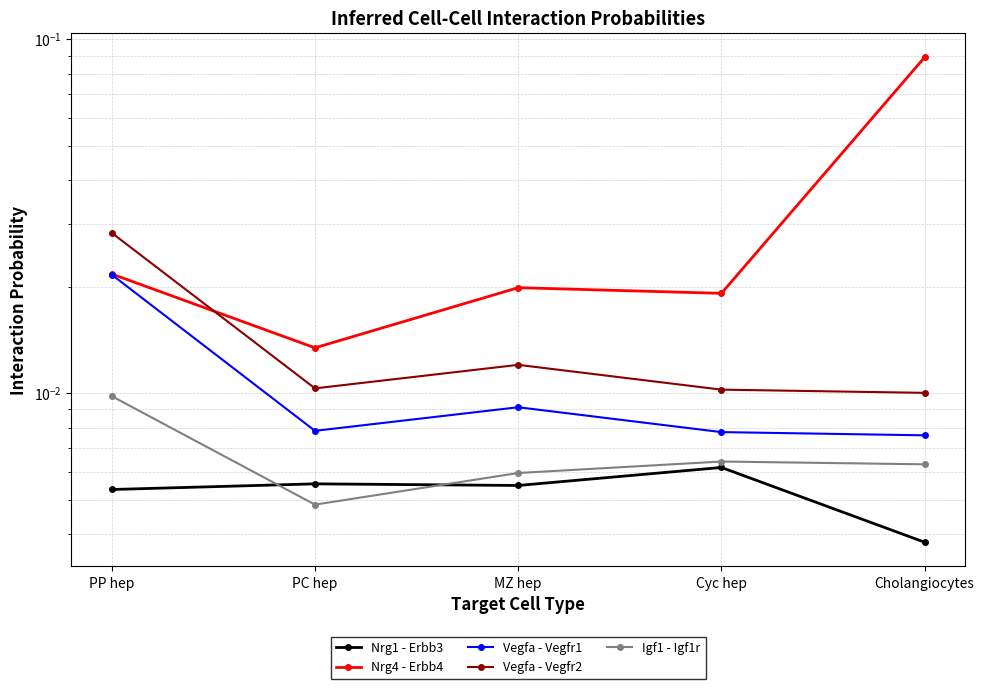

List the labels in order of Igf1 - Igf1r value, largest first.

PP hep, Cyc hep, Cholangiocytes, MZ hep, PC hep